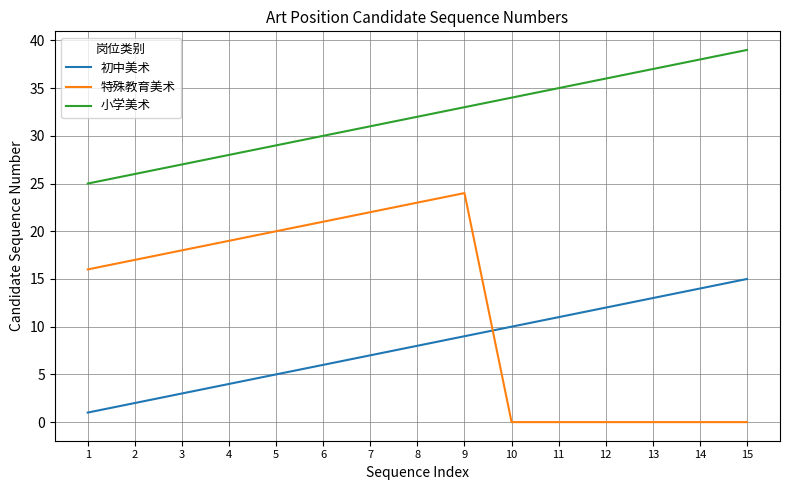

Is the value of 初中美术 at 14 greater than the value of 小学美术 at 2?

No